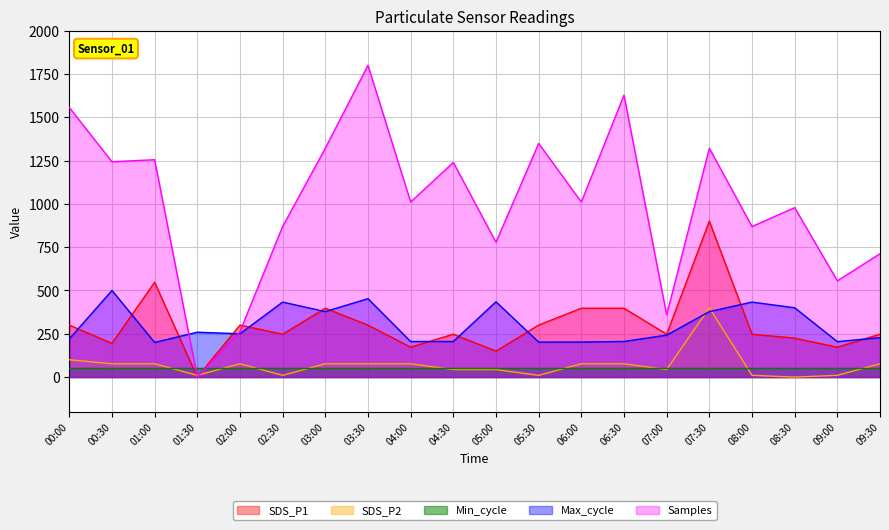

Rank the series by their maximum value, from highest to lowest.

Samples, SDS_P1, Max_cycle, SDS_P2, Min_cycle